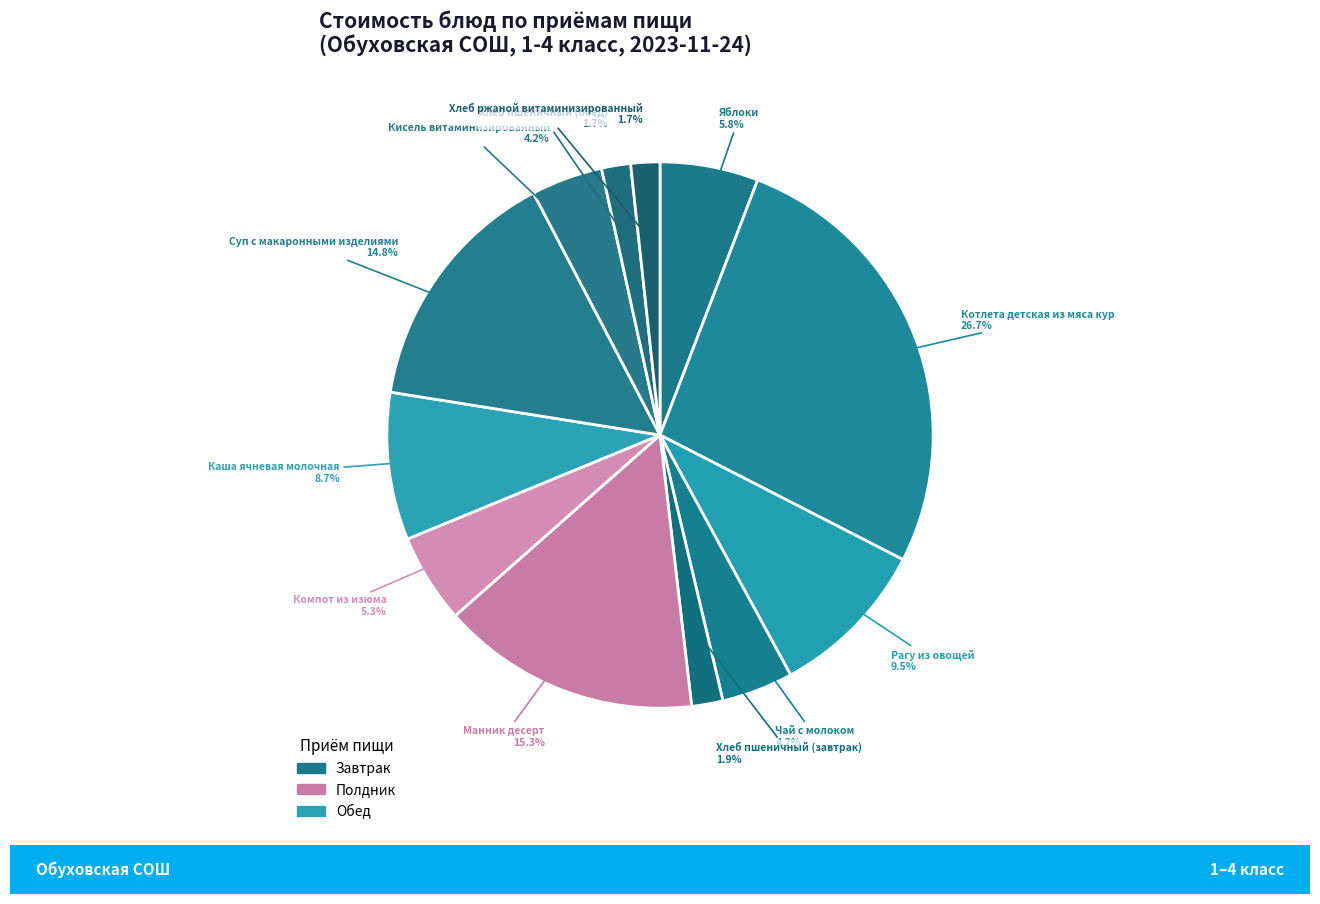

Is there any slice that represents more than half of the pie?

No